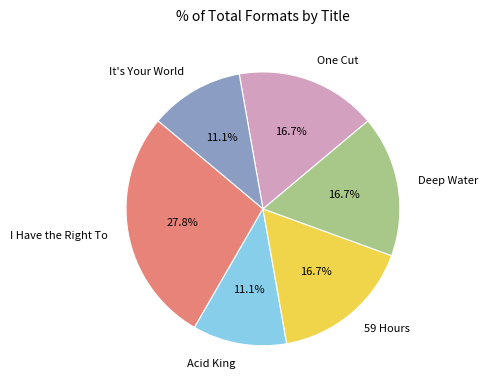

Which has a higher value, 59 Hours or It's Your World?

59 Hours